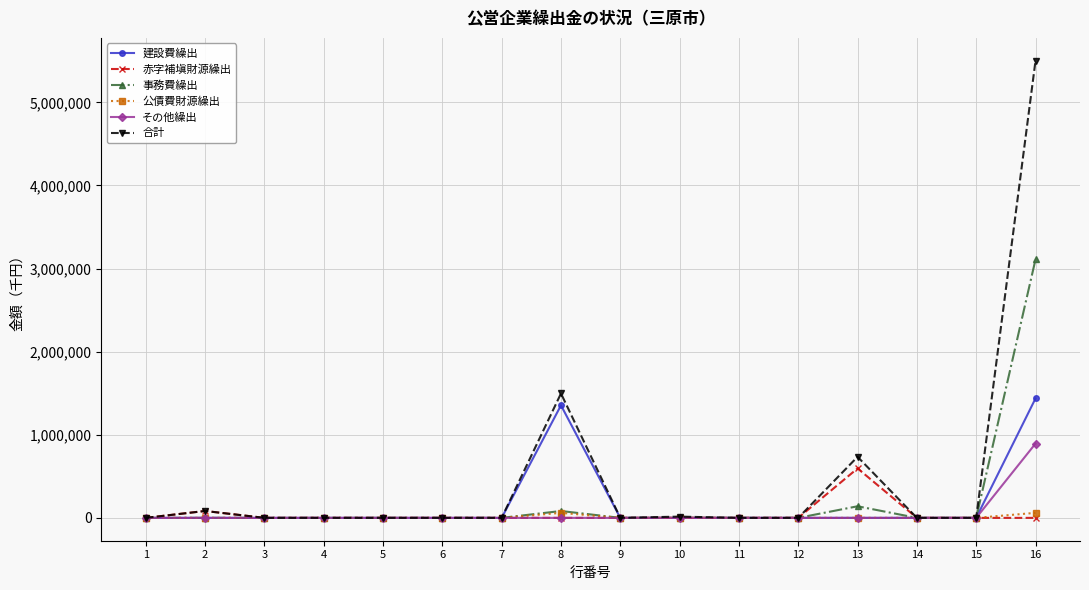

How many data points does each series have?

16